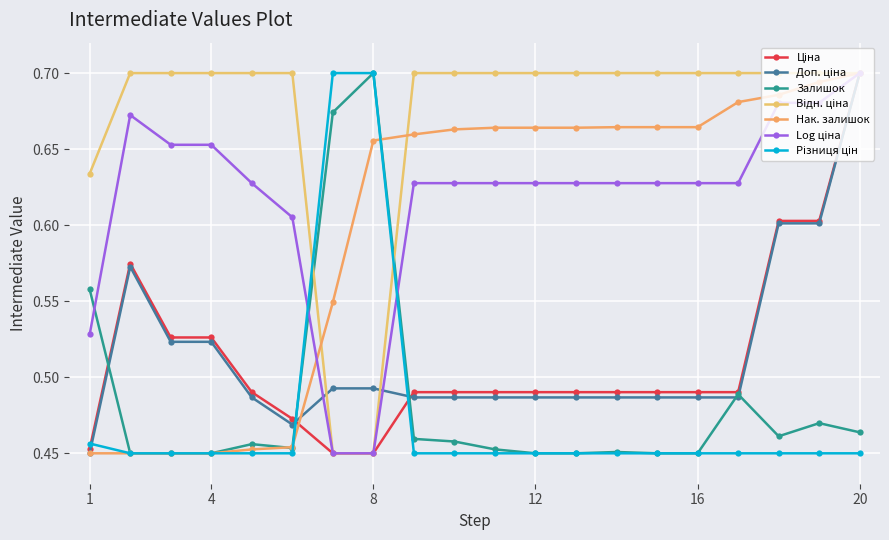

Is this an area chart (filled region under the line)?

No